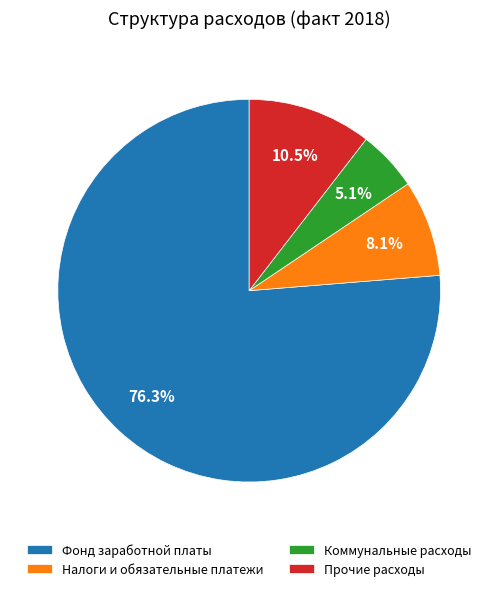

How many segments does this pie chart have?

4